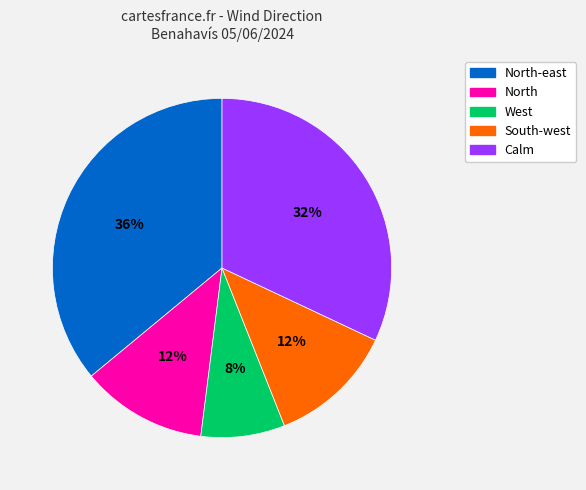

How many slices are in this pie chart?

5